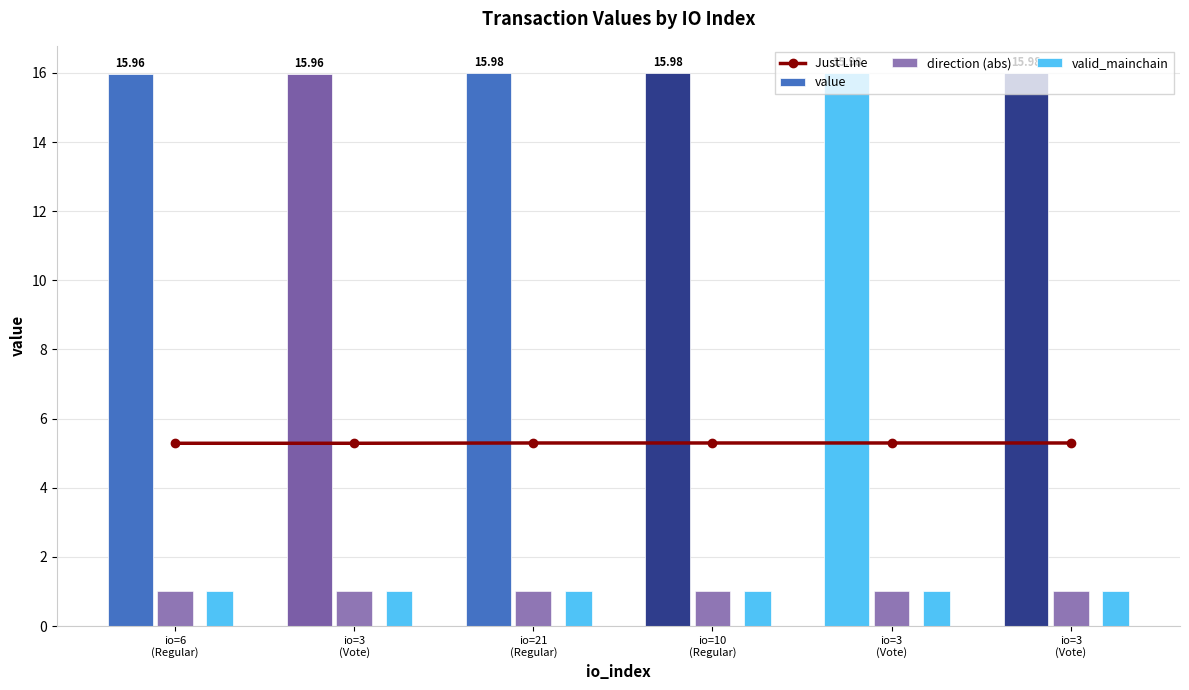

Rank the series at io=6
(Regular) from highest to lowest value.

value, Just Line, direction (abs), valid_mainchain